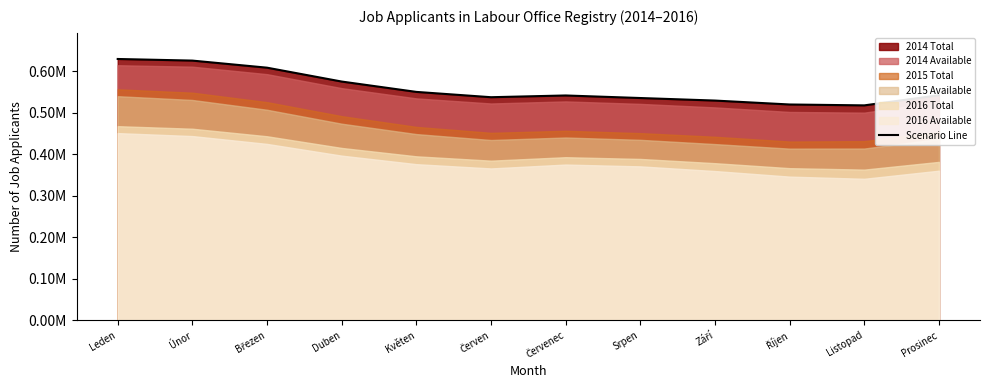

What position from the left is Srpen?

8